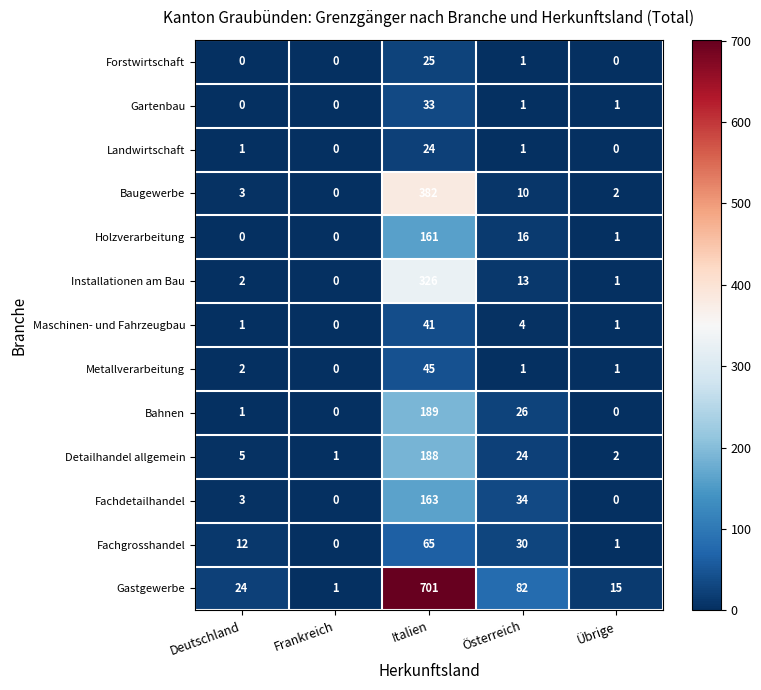

Which label corresponds to the largest value in the chart?

Italien